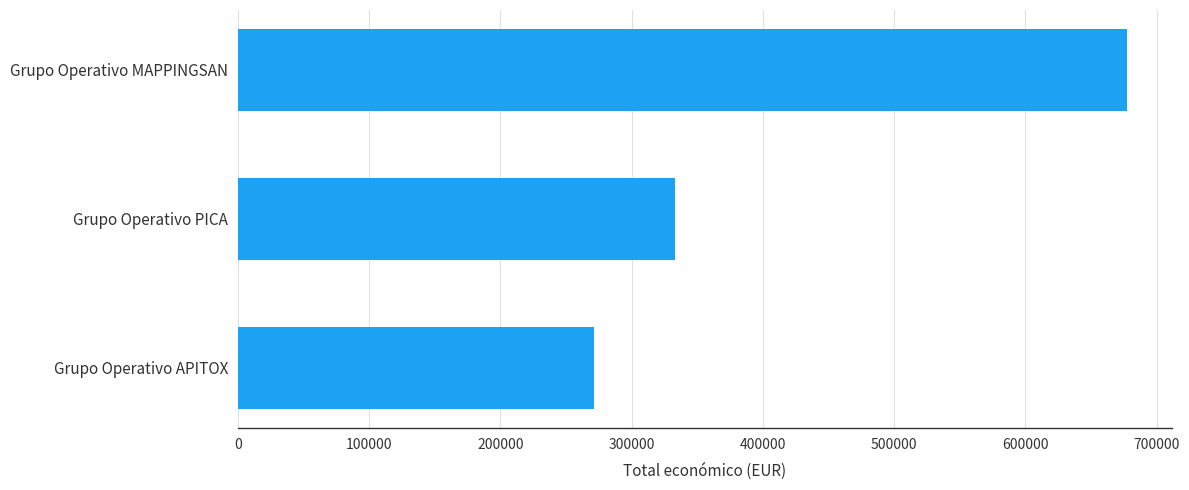

How many series are shown in this chart?

1